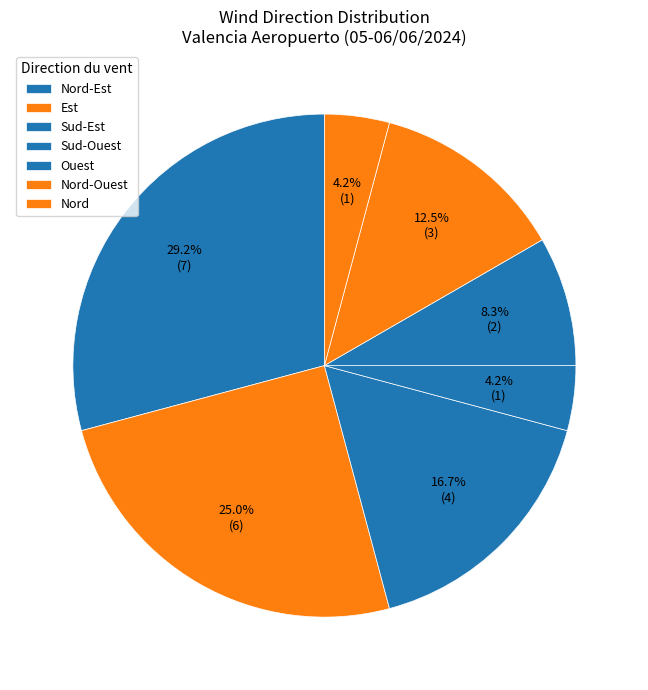

What percentage is the Est slice, to the nearest percent?

25%